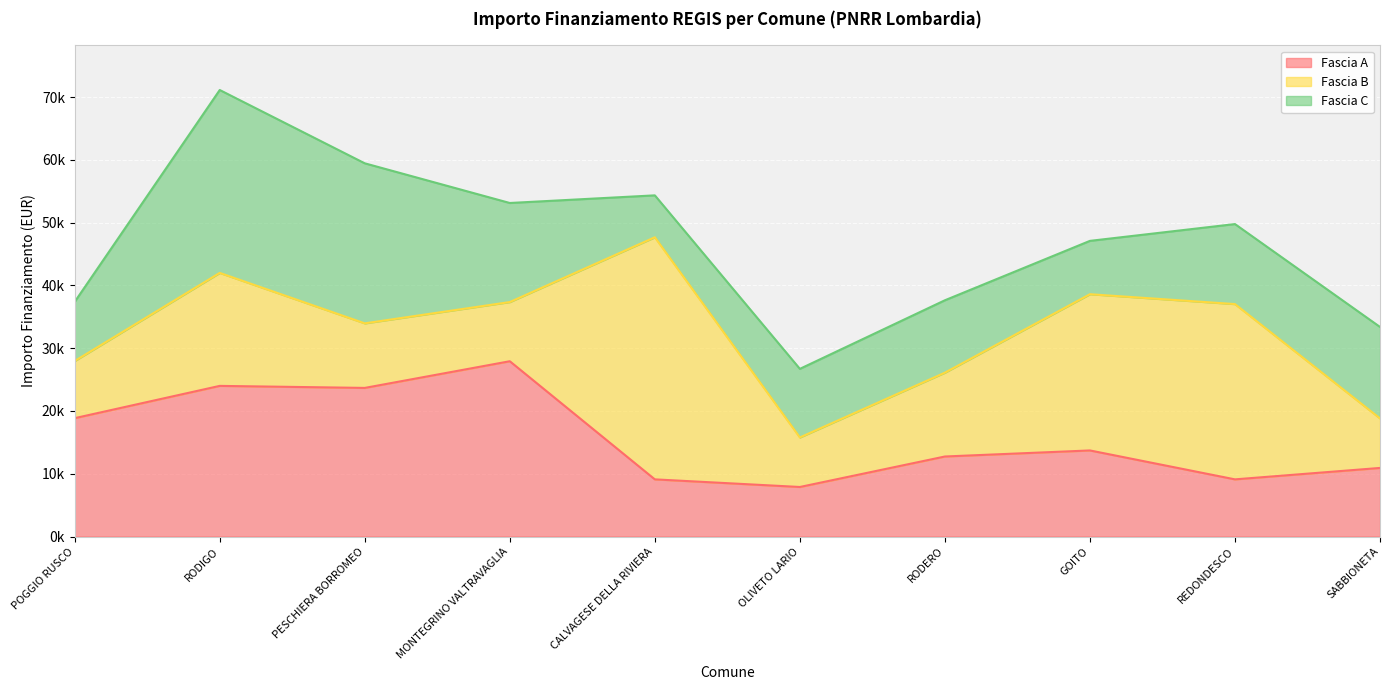

Between which two adjacent categories do Fascia C and Fascia B first intersect?

MONTEGRINO VALTRAVAGLIA and CALVAGESE DELLA RIVIERA